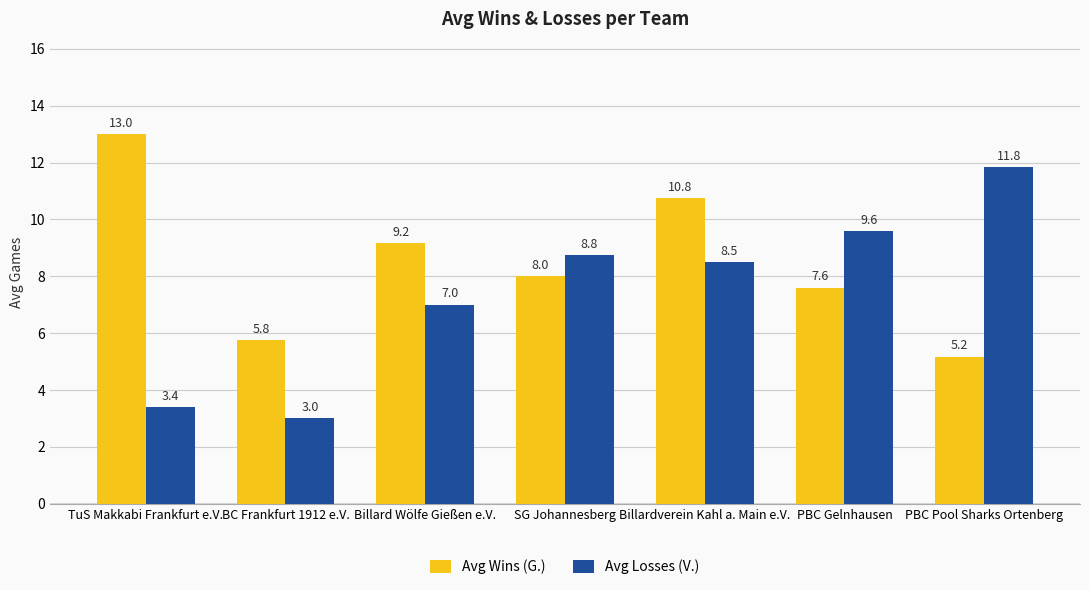

Which series has the widest spread of values?

Avg Losses (V.)